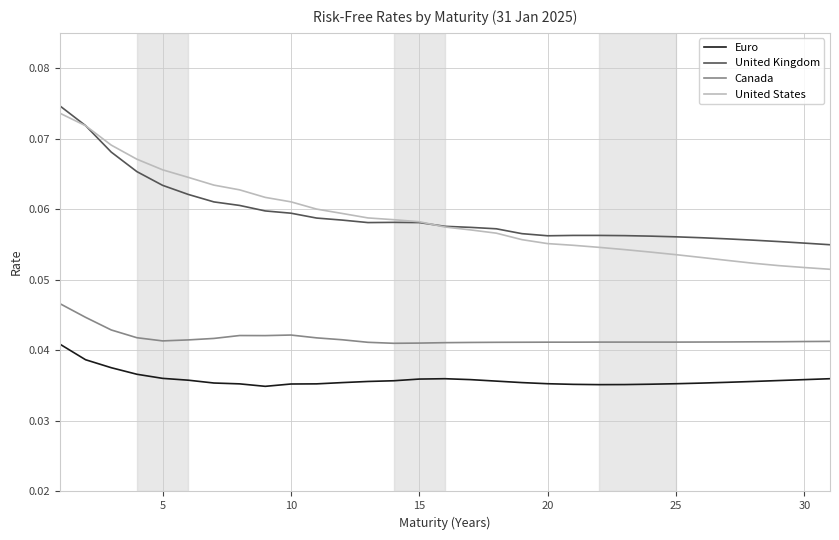

Which series has the widest spread of values?

United States